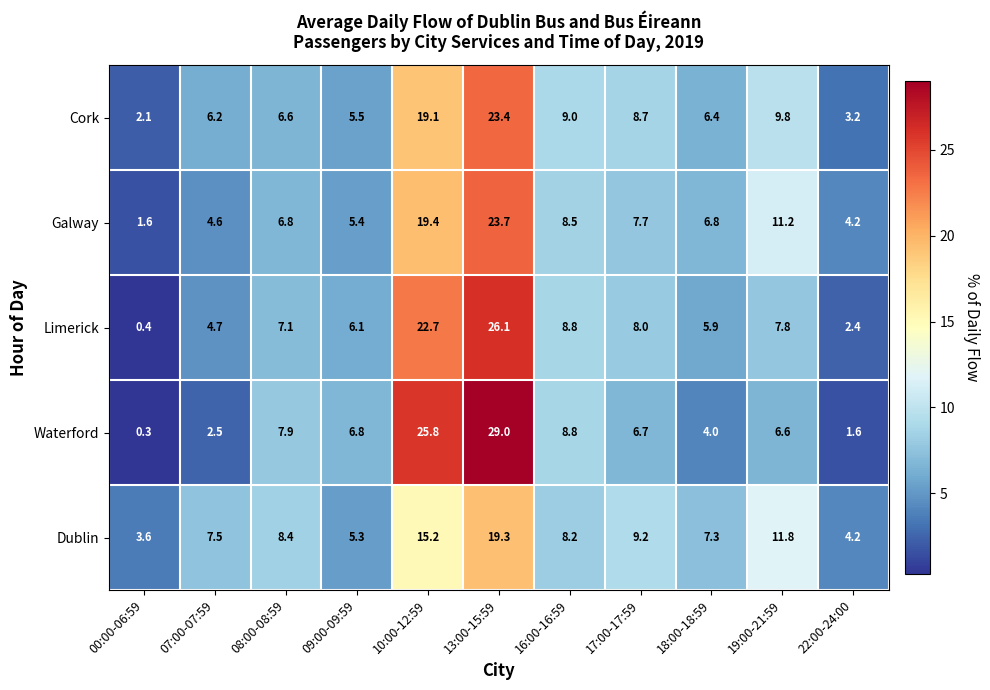

Is it true that Galway equals 9.5 at 18:00-18:59?

False